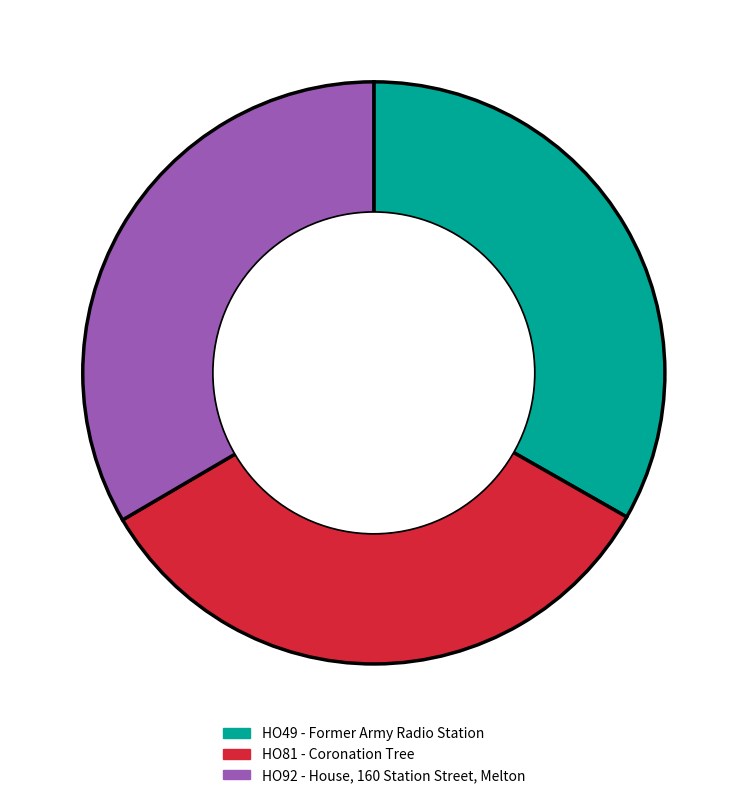

What is the ratio of the value at HO49 - Former Army Radio Station to the value at HO81 - Coronation Tree?

1.0